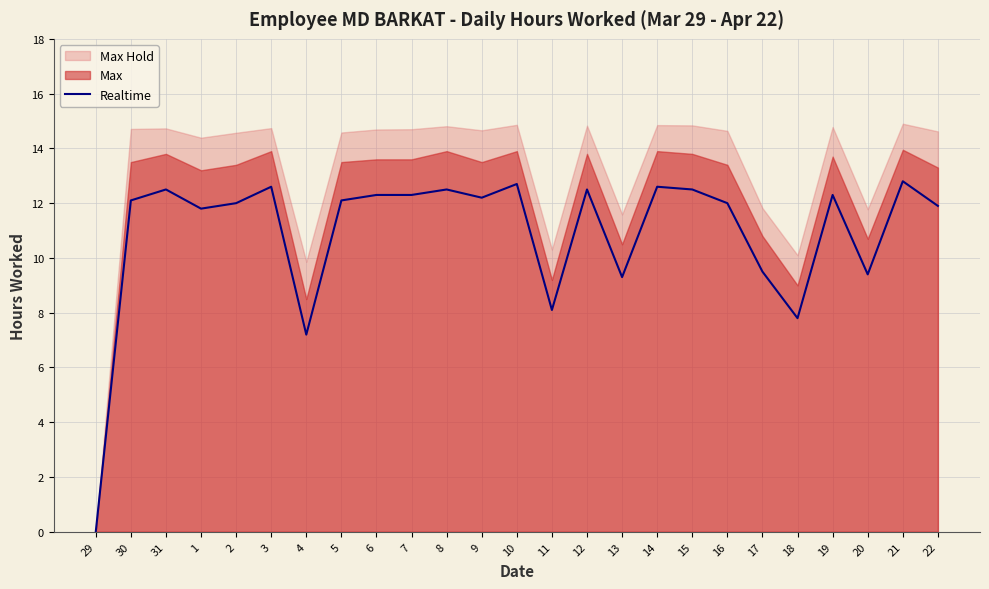

What is the ratio of the value at 3 to the value at 5?

1.0